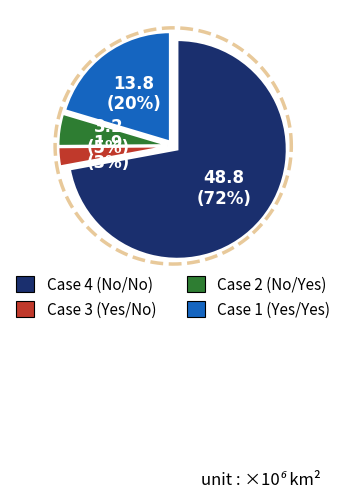

To the nearest percent, what is the difference between the Case 1 (Yes CLSM, Yes Obs.) and Case 3 (Yes CLSM, No Obs.) slice percentages?

18%